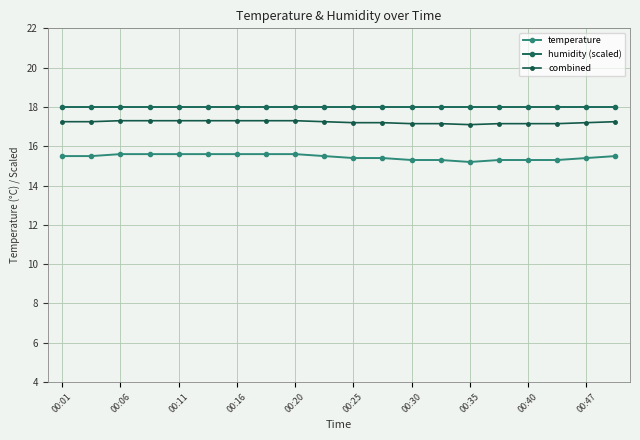

Which series has the widest spread of values?

temperature